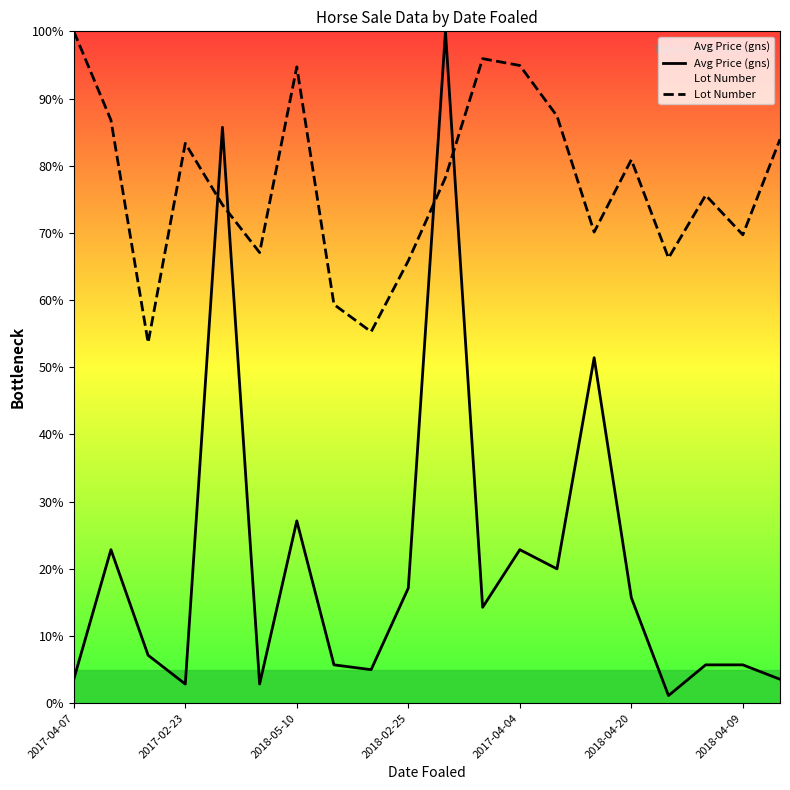

What is the sum of the Avg Price (gns) values at 13 and 7?

0.3